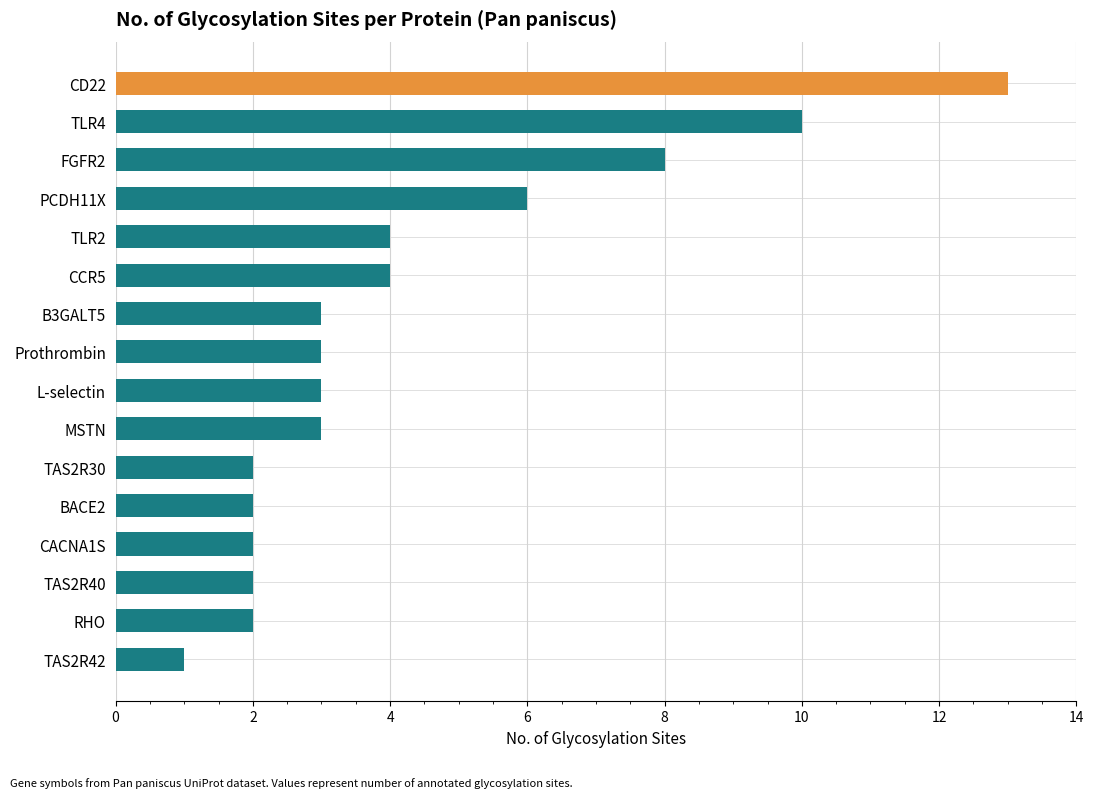

The chart shows a value of 2 at BACE2. True or false?

True